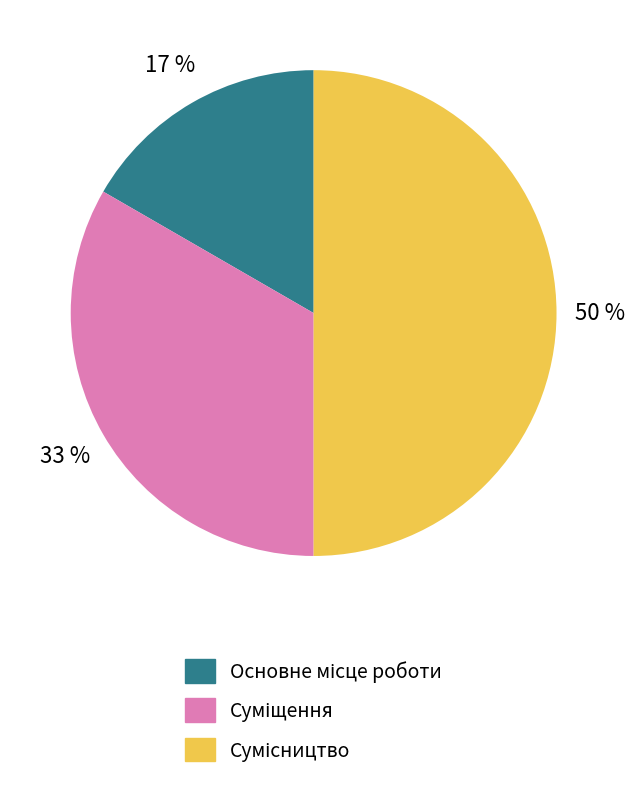

To the nearest percent, what is the average slice percentage?

33%